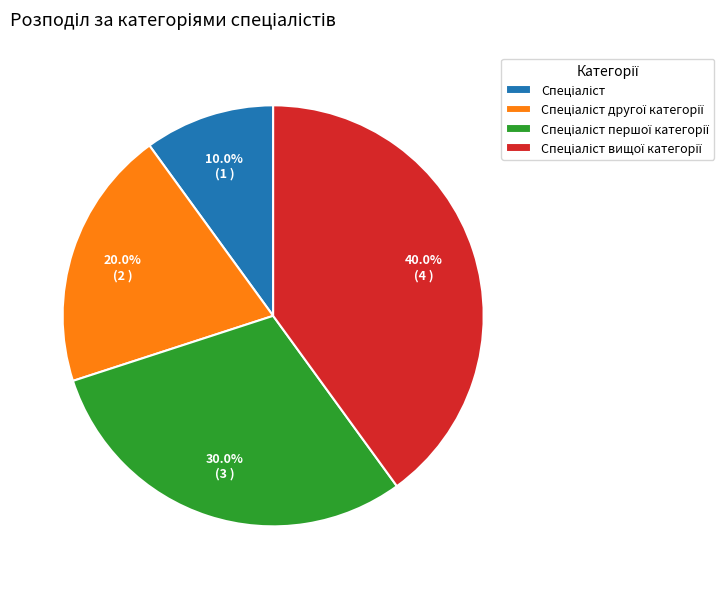

Is there any slice that represents more than half of the pie?

No